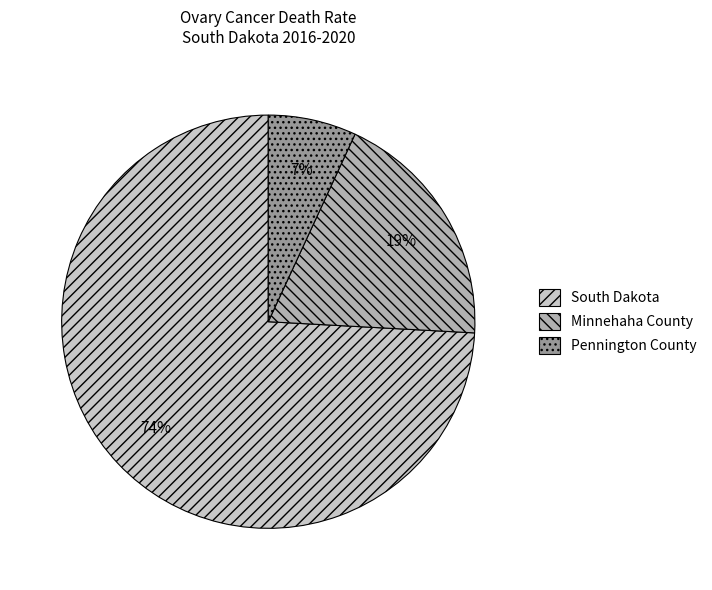

Which has a higher value, Minnehaha County or Pennington County?

Minnehaha County